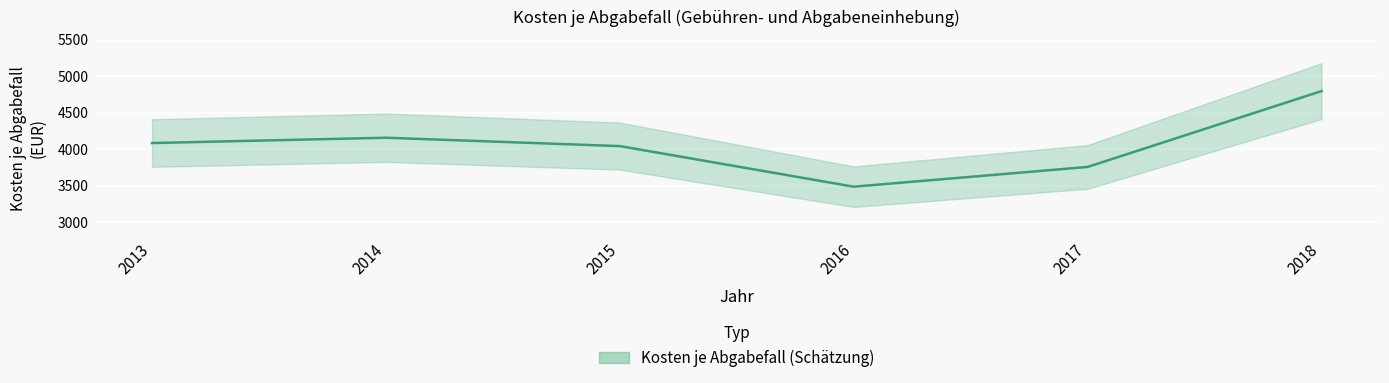

List the labels in order of value, largest first.

2018, 2014, 2013, 2015, 2017, 2016